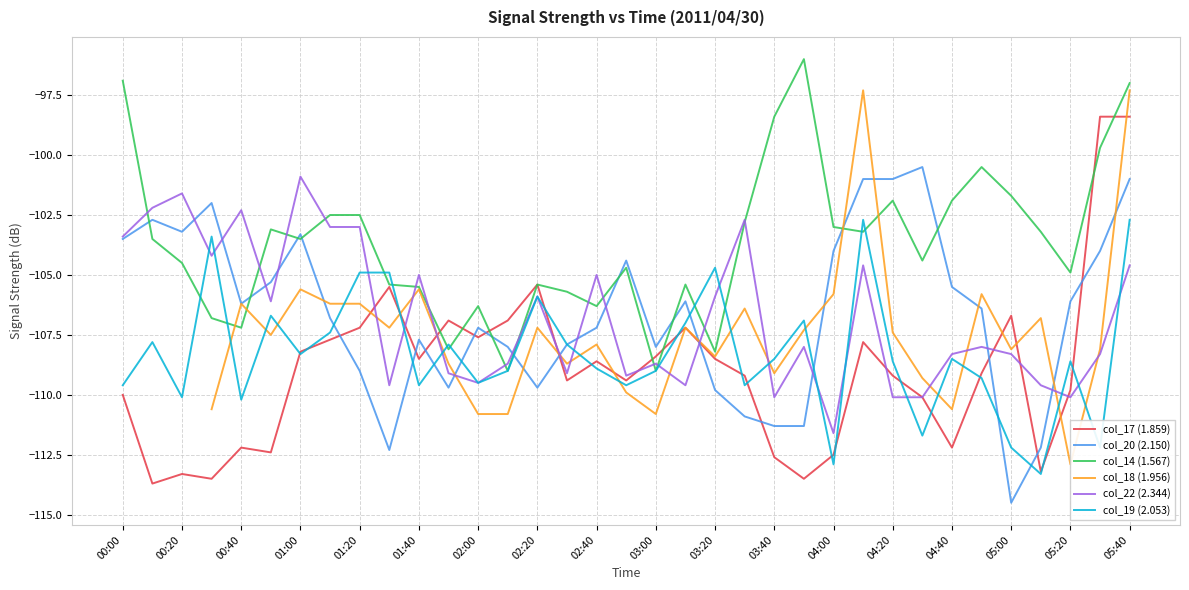

True or false: col_20 (2.150) has a value of -56.0 at 23.

False